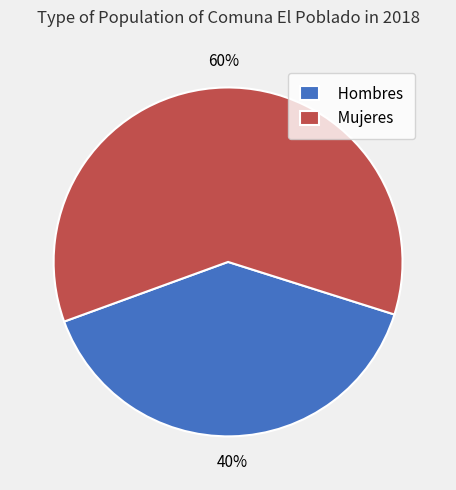

Does any single category account for the majority?

Yes